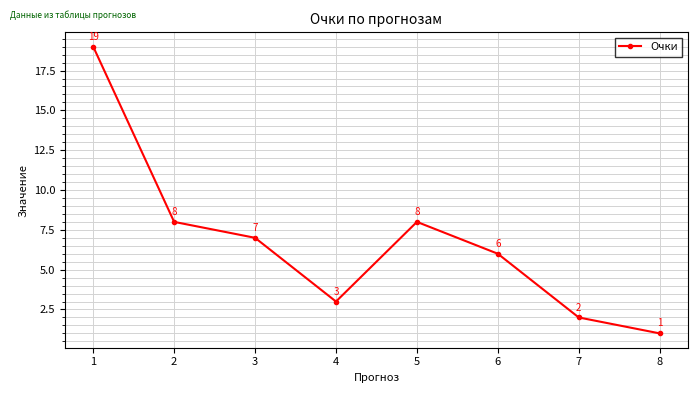

True or false: there are more than 2 points higher than both neighbors.

False